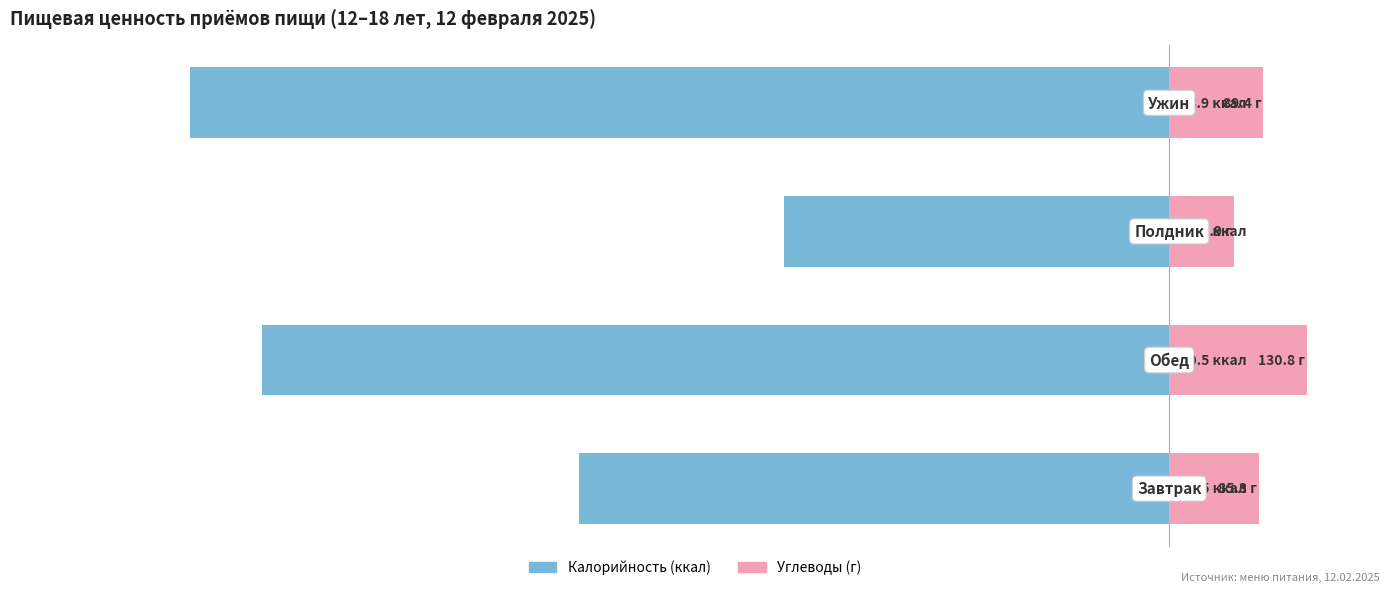

Reading right to left, what are all the values shown in this chart?

Калорийность: -928.9	-365.8	-860.5	-560.5
Углеводы: 89.4	61.9	130.8	85.3